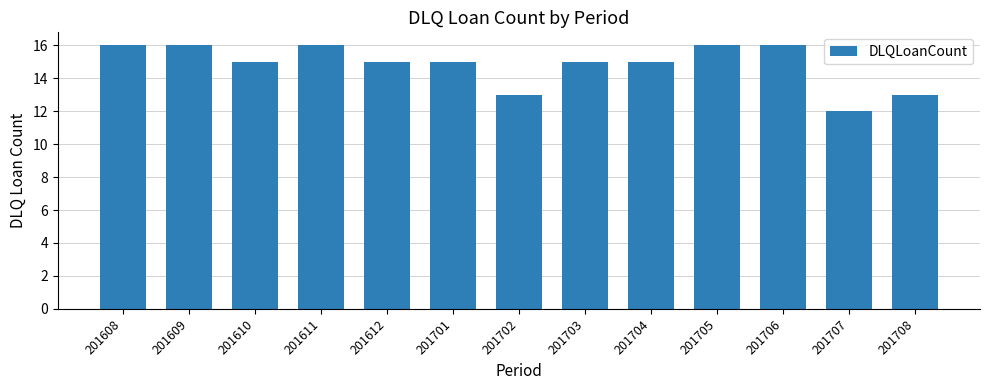

What is the sum of all values?

193